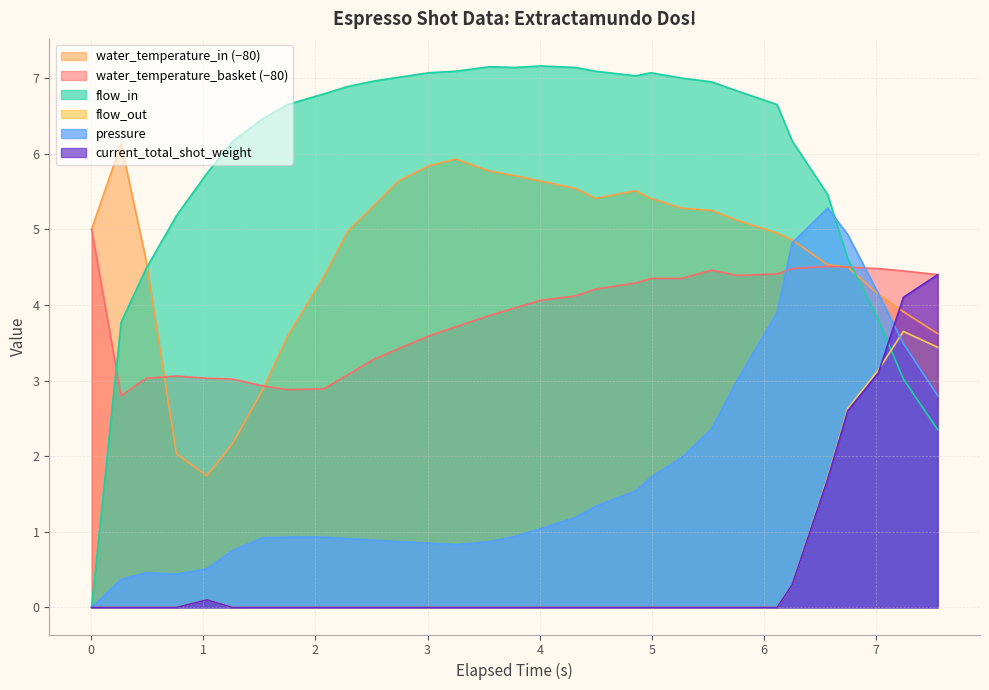

Reading left to right, extract all data points from this chart.

water_temperature_basket: 5.0	2.8	3.0	3.1	3.0	3.0	2.9	2.9	2.9	3.1	3.3	3.4	3.6	3.7	3.9	4.0	4.1	4.1	4.2	4.3	4.3	4.3	4.5	4.4	4.4	4.5	4.5	4.5	4.5	4.5	4.4
water_temperature_in: 5.0	6.1	4.6	2.0	1.7	2.2	2.9	3.6	4.4	5.0	5.3	5.6	5.8	5.9	5.8	5.7	5.6	5.5	5.4	5.5	5.4	5.3	5.2	5.1	5.0	4.9	4.5	4.5	4.1	3.9	3.6
pressure: 0.0	0.4	0.5	0.4	0.5	0.8	0.9	0.9	0.9	0.9	0.9	0.9	0.8	0.8	0.9	0.9	1.0	1.2	1.3	1.5	1.7	2.0	2.4	3.0	3.9	4.8	5.3	4.9	4.2	3.5	2.8
flow_in: 0.0	3.8	4.5	5.2	5.7	6.2	6.5	6.7	6.8	6.9	7.0	7.0	7.1	7.1	7.2	7.1	7.2	7.1	7.1	7.0	7.1	7.0	7.0	6.8	6.7	6.2	5.5	4.6	3.8	3.0	2.4
flow_out: 0.0	0.0	0.0	0.0	0.1	0.0	0.0	0.0	0.0	0.0	0.0	0.0	0.0	0.0	0.0	0.0	0.0	0.0	0.0	0.0	0.0	0.0	0.0	0.0	0.0	0.3	1.7	2.6	3.1	3.6	3.4
current_total_shot_weight: 0.0	0.0	0.0	0.0	0.1	0.0	0.0	0.0	0.0	0.0	0.0	0.0	0.0	0.0	0.0	0.0	0.0	0.0	0.0	0.0	0.0	0.0	0.0	0.0	0.0	0.3	1.7	2.6	3.1	4.1	4.4